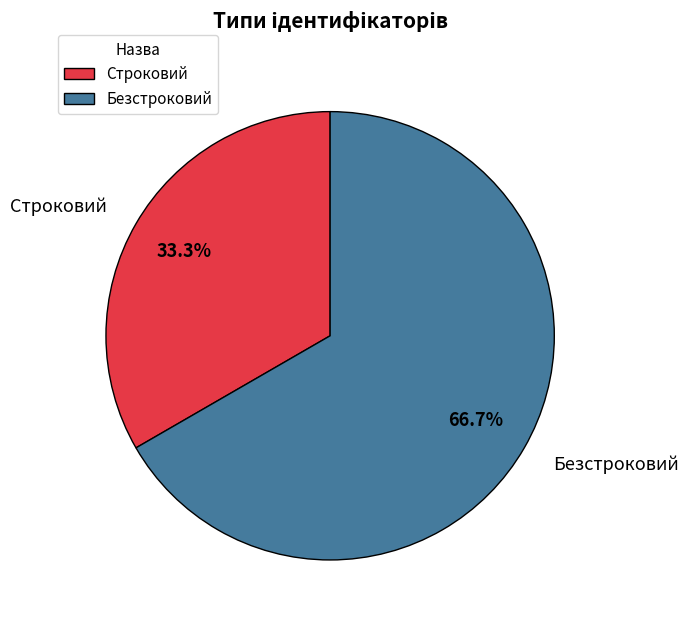

The Безстроковий slice represents 75% of the pie. True or false?

False